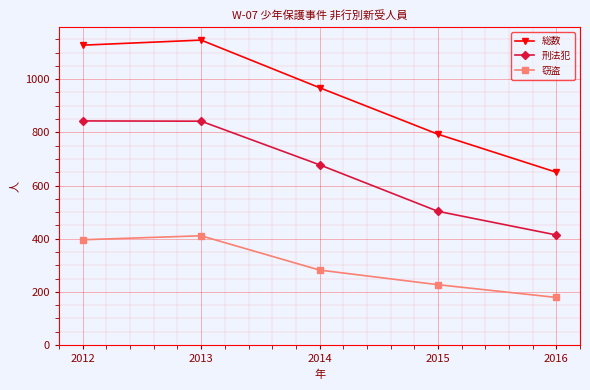

Which label corresponds to the largest value in the chart?

2013